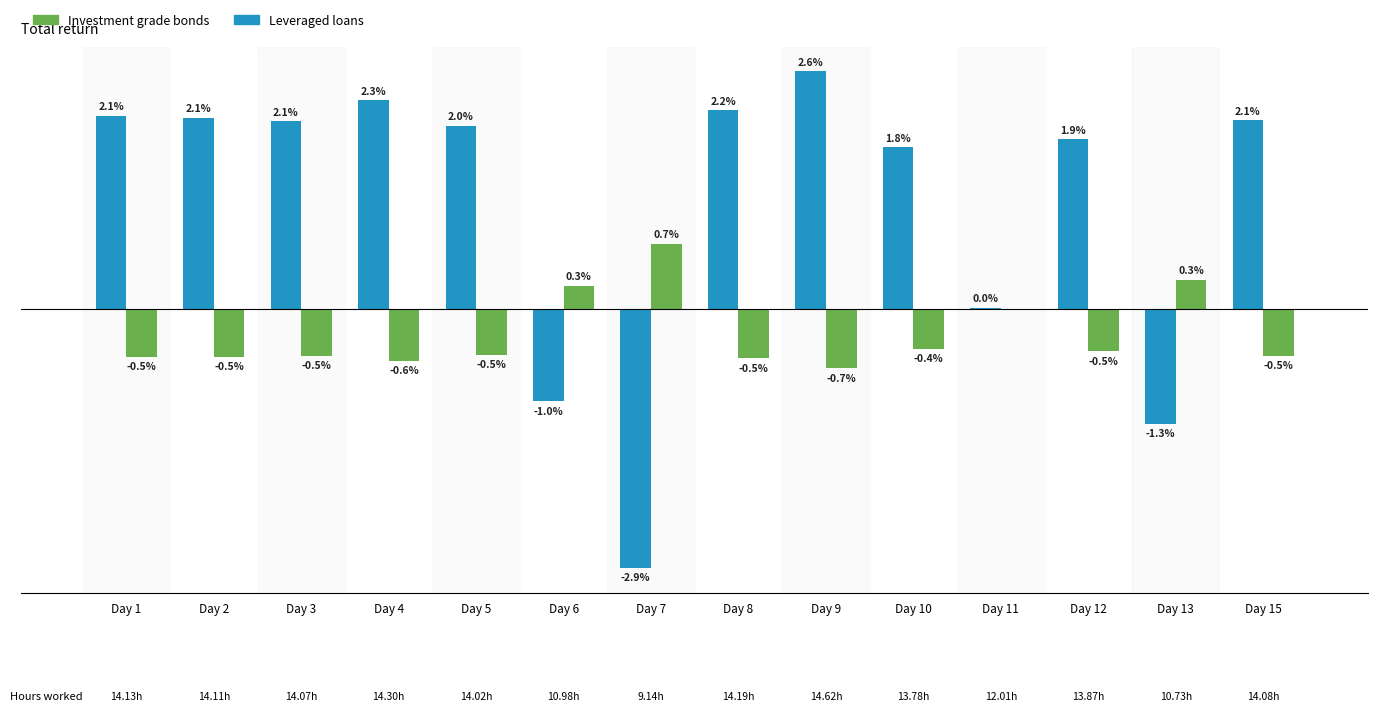

Which series has the largest total across all categories?

Leveraged loans